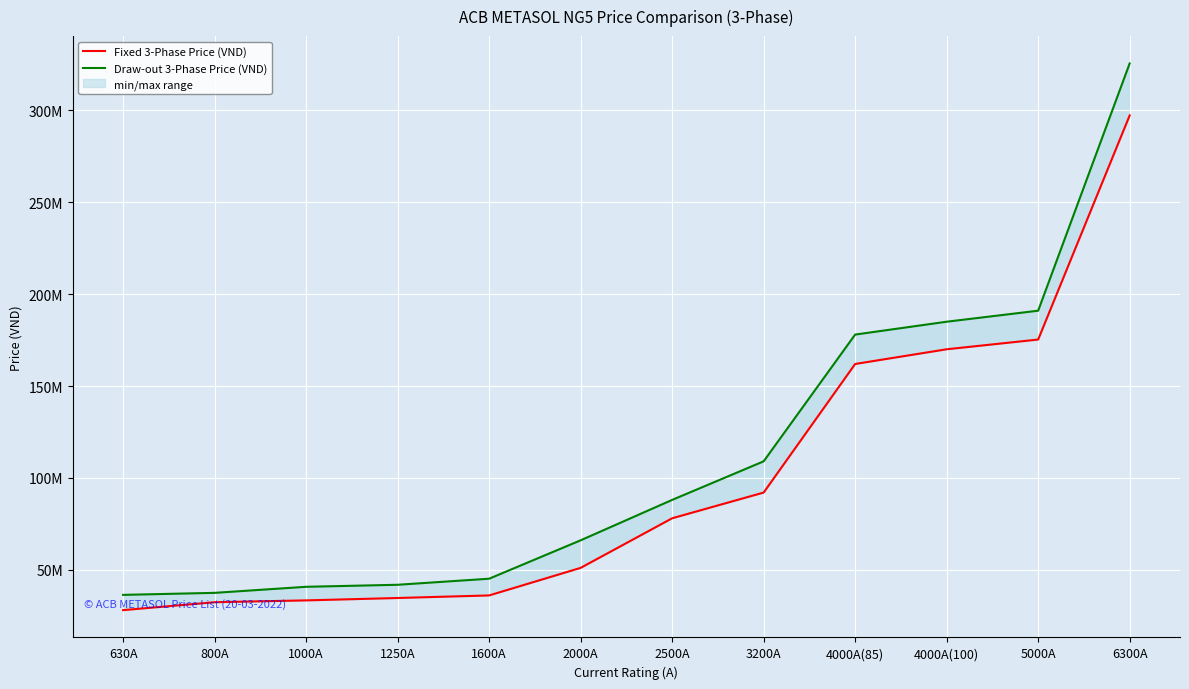

Reading left to right, transcribe all the data shown in this chart.

Fixed 3-Phase Price (VND): 28000000	32300000	33300000	34600000	36000000	51000000	78000000	92000000	162000000	170000000	175300000	297300000
Draw-out 3-Phase Price (VND): 36300000	37400000	40700000	41800000	45100000	66000000	88000000	109000000	178000000	185000000	191000000	325600000